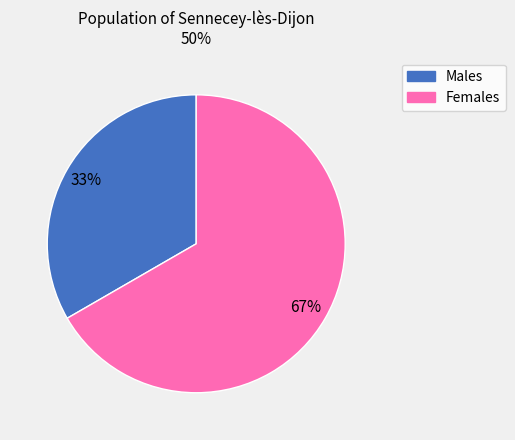

Is there any slice that represents more than half of the pie?

Yes